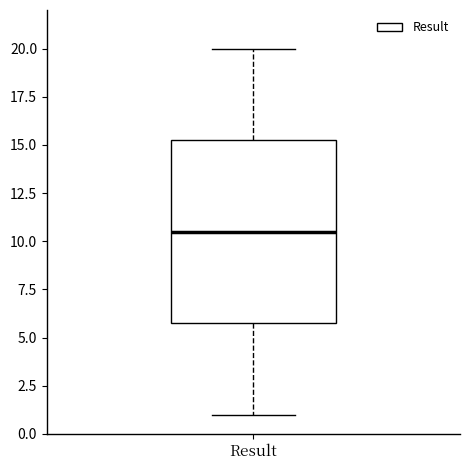

Transcribe this box plot: give where the median line is, the range the box spans, and where the two whiskers end, as read against the y-axis. The values are not printed on the chart, so give them approximately, as read against the axis.

median 10.5, box 6.0 to 15.5, whiskers 1.0 to 20.0